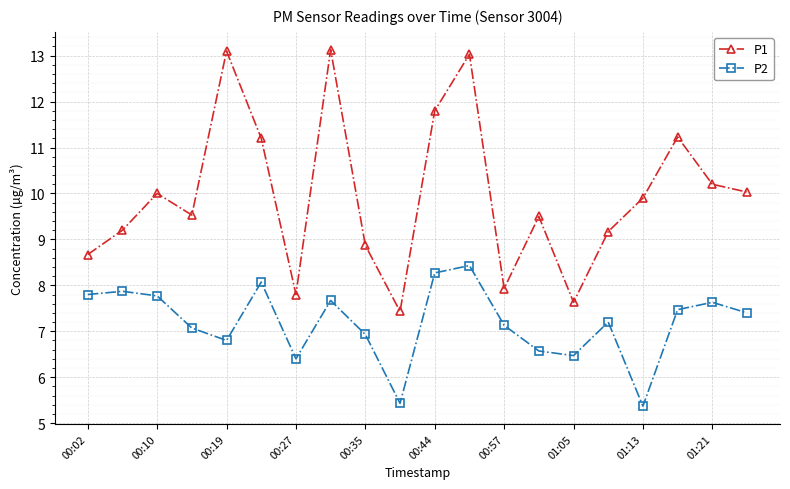

What is the value of the P2 point at the 2nd from the left?

7.9